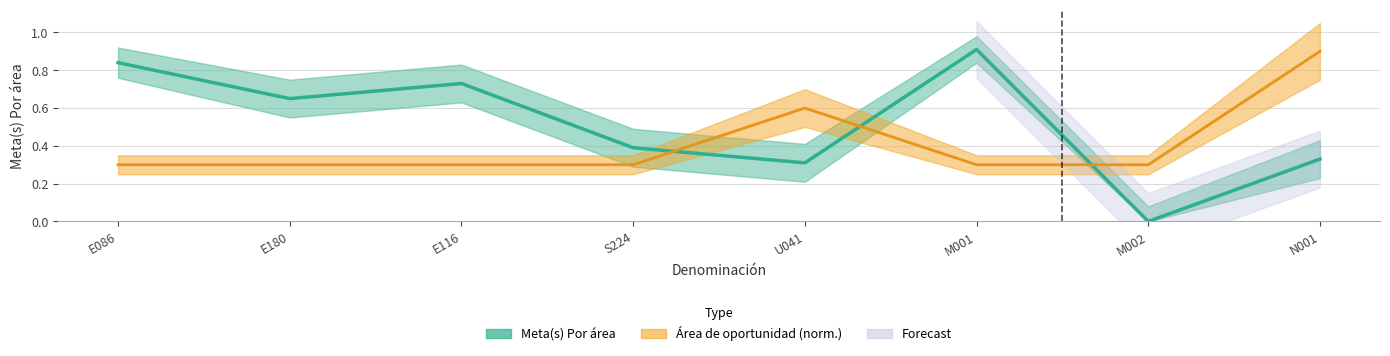

Between E180 and U041, which series saw the biggest shift?

Meta(s) Por área